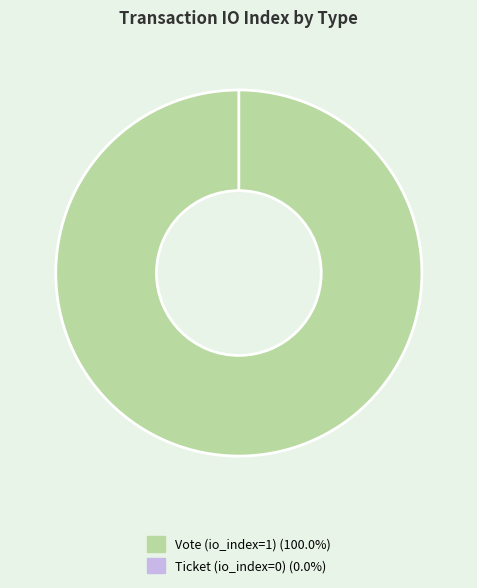

Is Vote the majority of the pie?

Yes